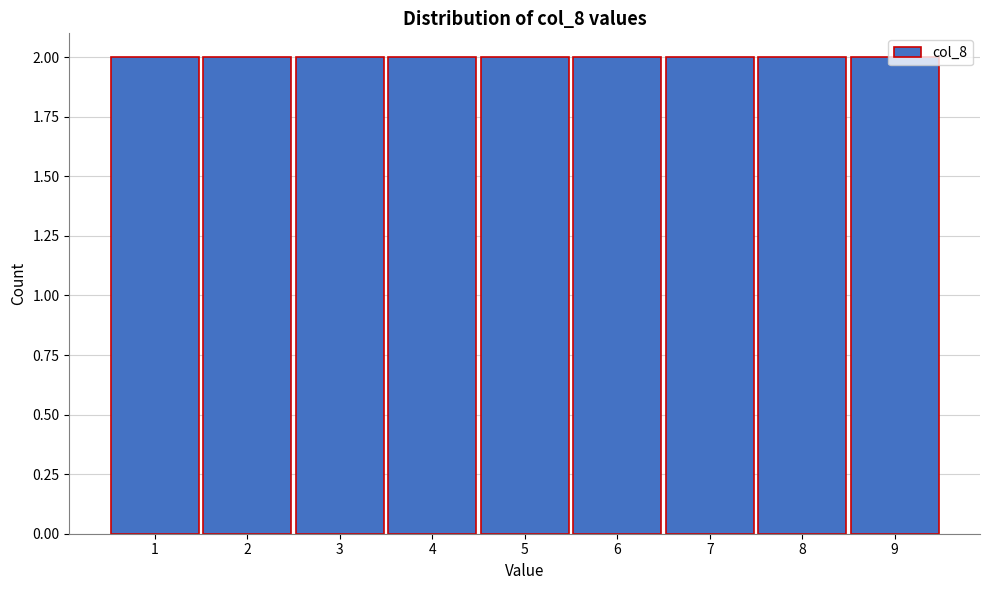

How tall is the bar that spans 8.5 to 9.5 on the x-axis? The values are not printed on the chart, so give them approximately, as read against the axis.

2